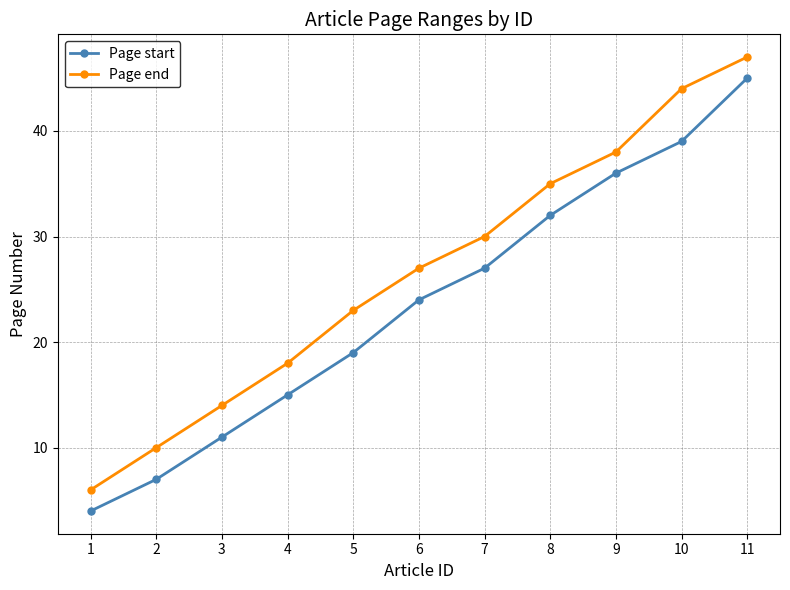

What is the highest value of the Page start series?

45